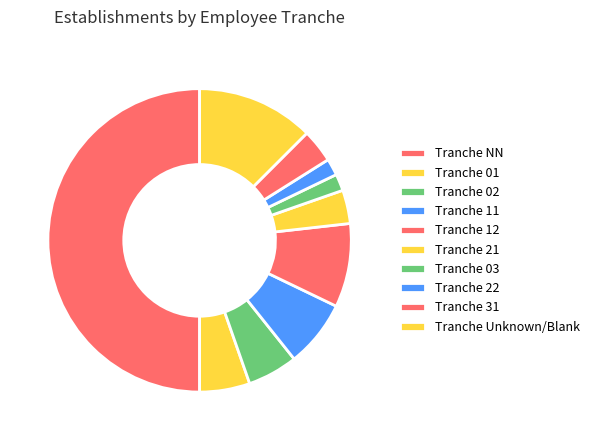

Count the number of slices in the pie.

10